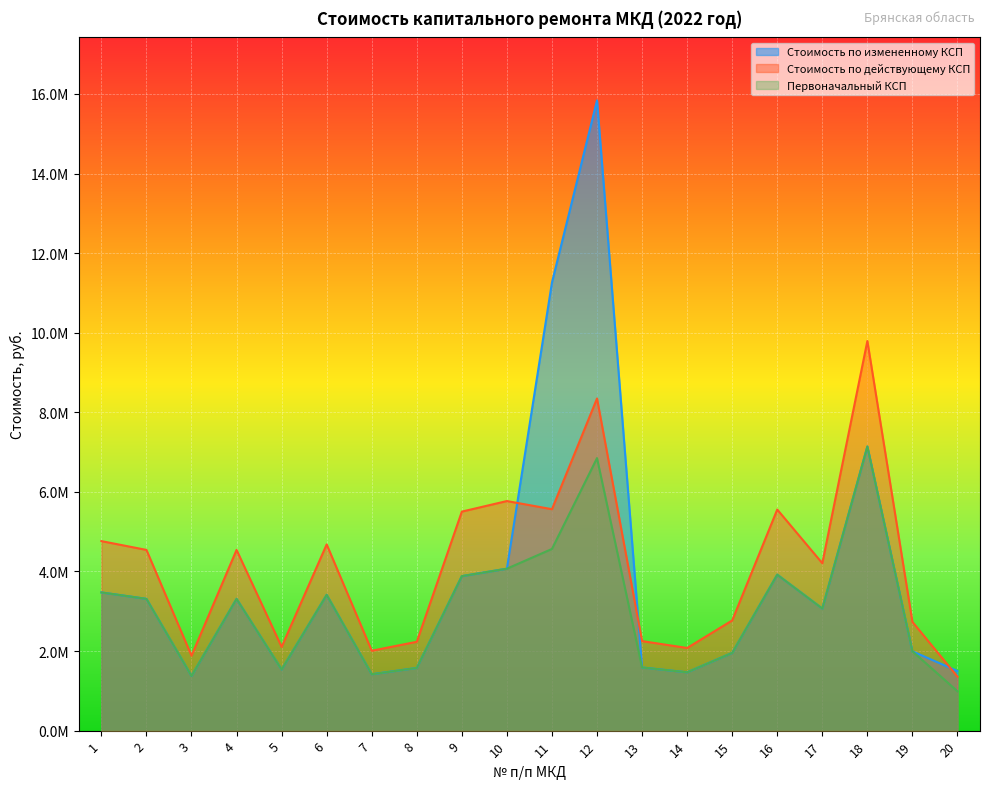

True or false: Первоначальный КСП and Стоимость по действующему КСП cross at least once.

False